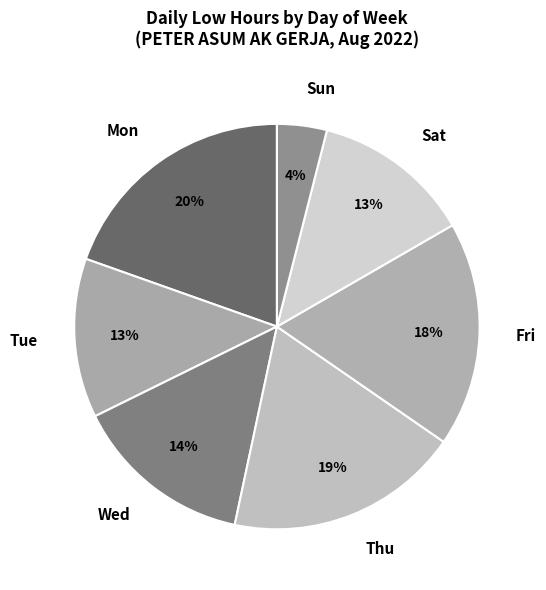

To the nearest percent, what is the average slice percentage?

14%